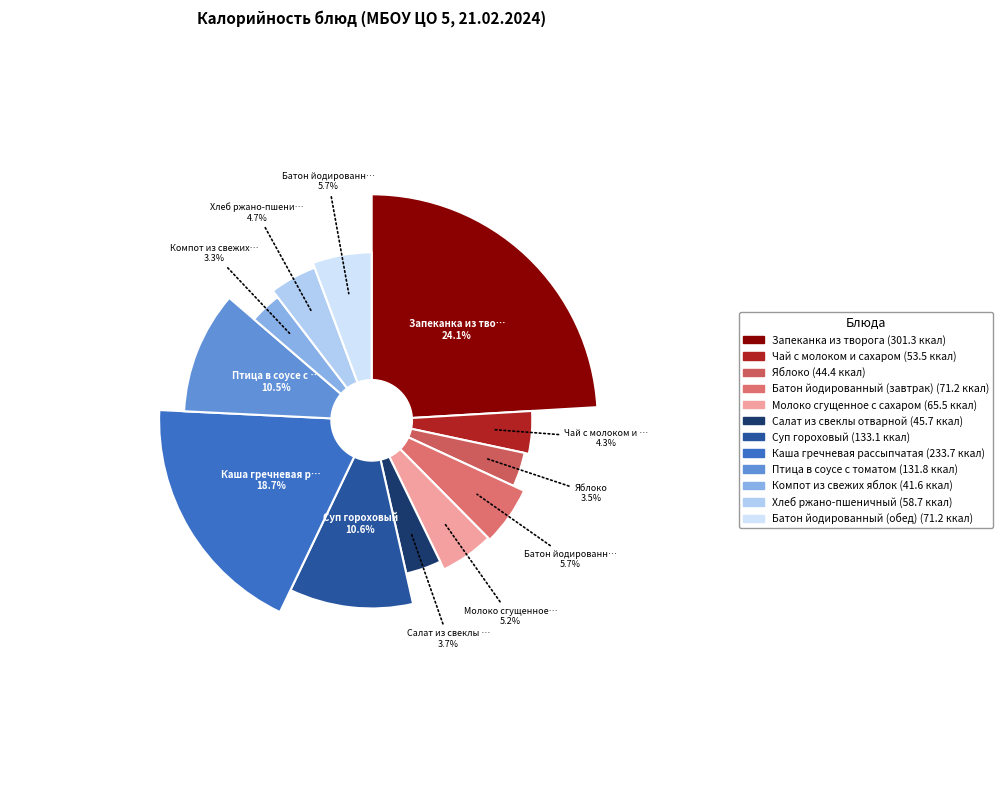

What is the change in value from Молоко сгущенное с сахаром to Компот из свежих яблок?

-23.9